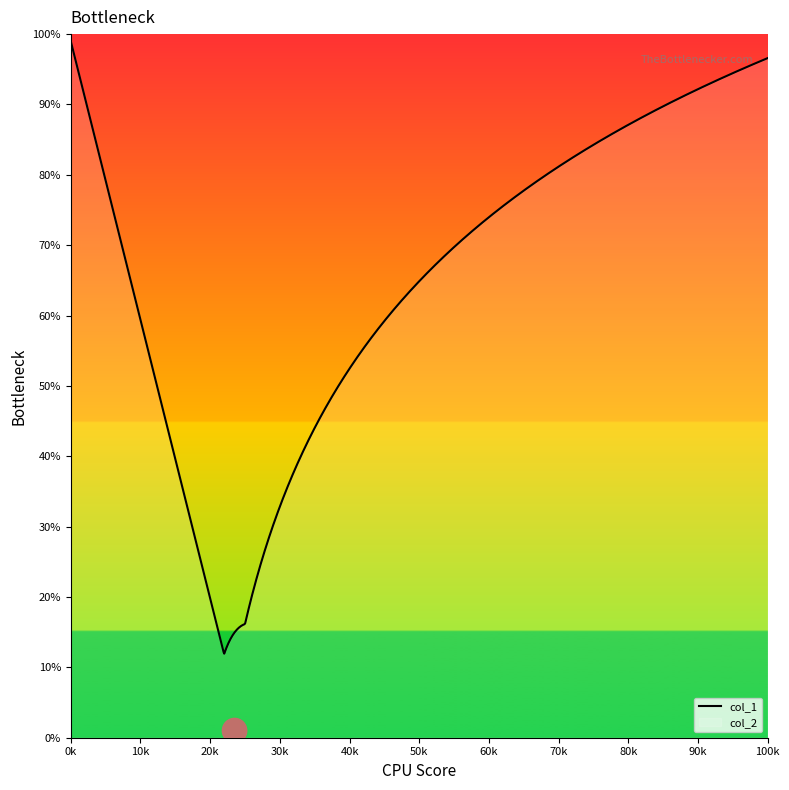

Is this an area chart (filled region under the line)?

No